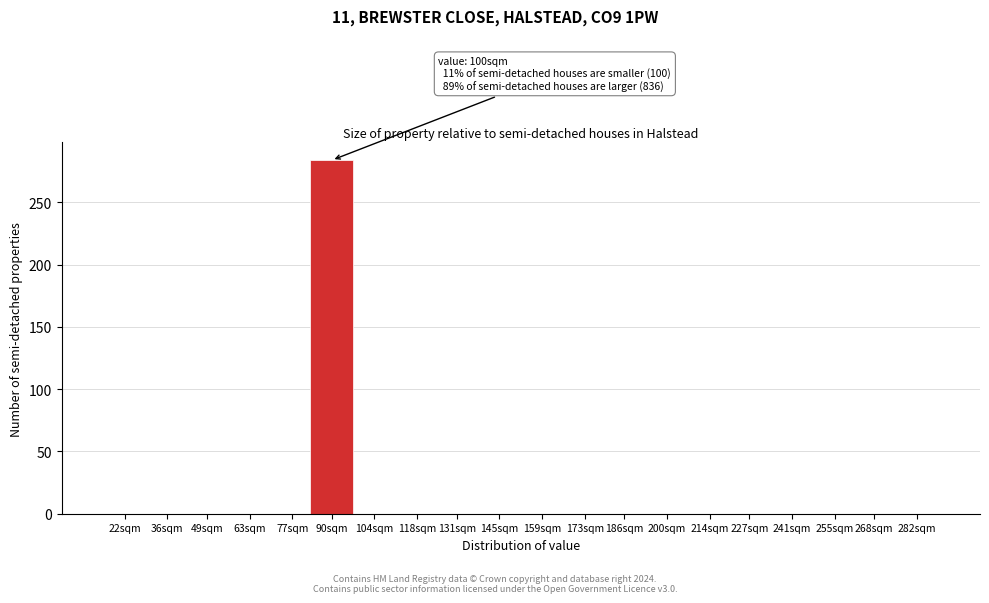

Reading left to right, list all the values displayed in this chart.

22sqm=0	36sqm=0	49sqm=0	63sqm=0	77sqm=0	90sqm=284	104sqm=0	118sqm=0	131sqm=0	145sqm=0	159sqm=0	173sqm=0	186sqm=0	200sqm=0	214sqm=0	227sqm=0	241sqm=0	255sqm=0	268sqm=0	282sqm=0